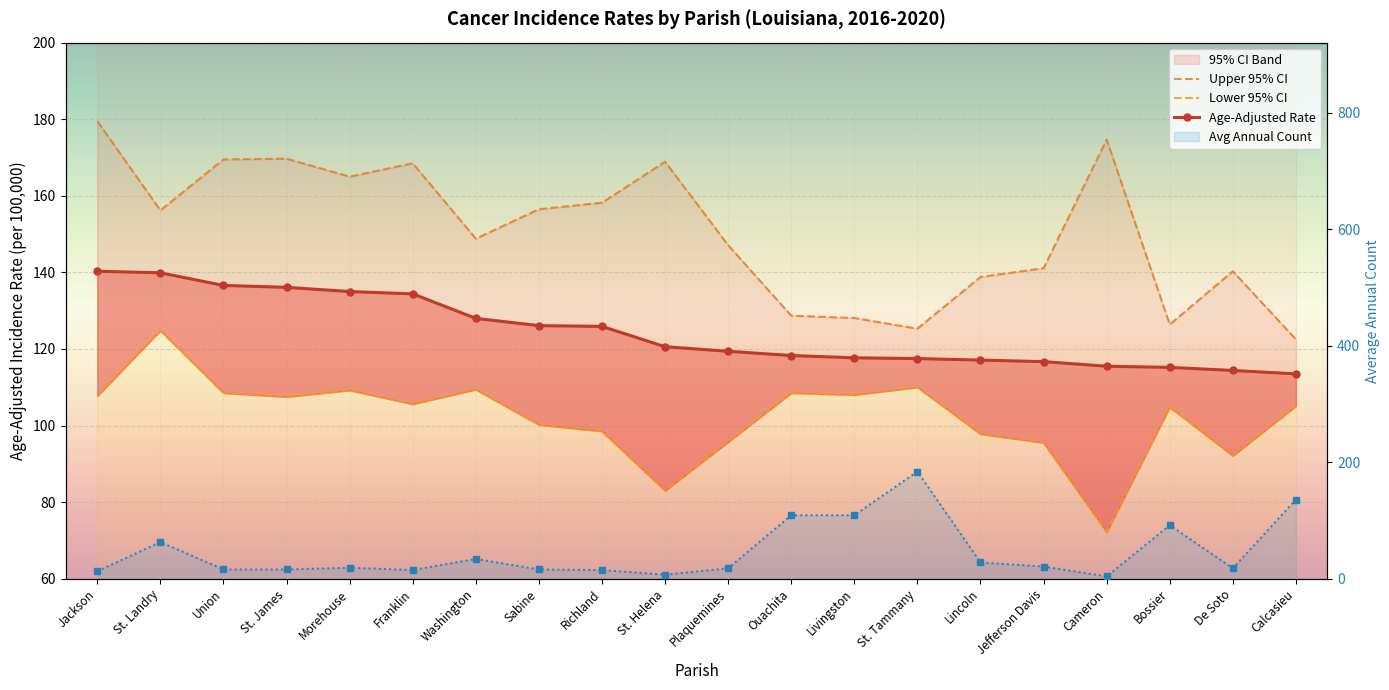

How many lines are shown in the chart?

4